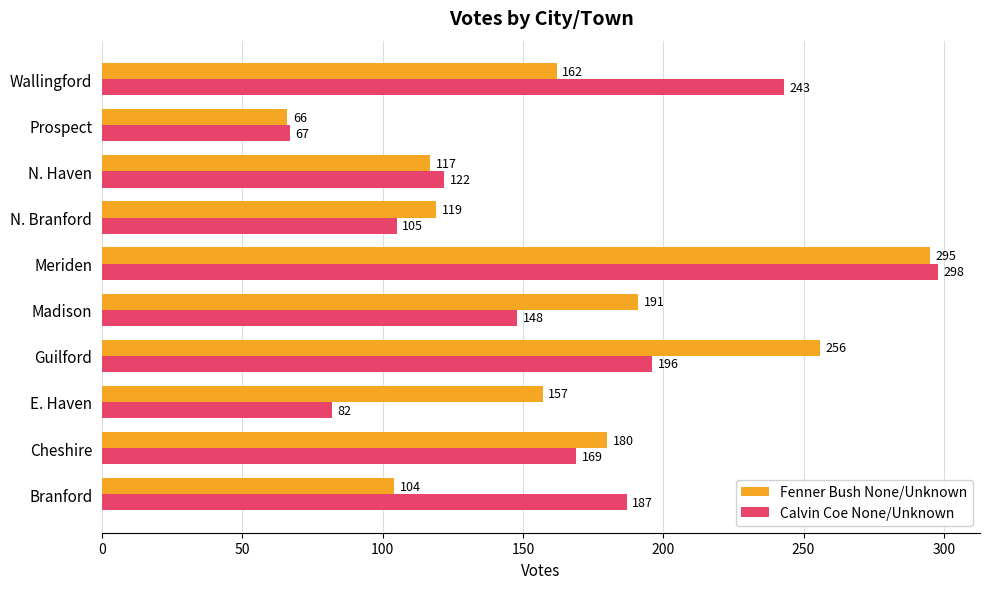

What is the difference between the maximum and minimum values in the Calvin Coe None/Unknown series?

231